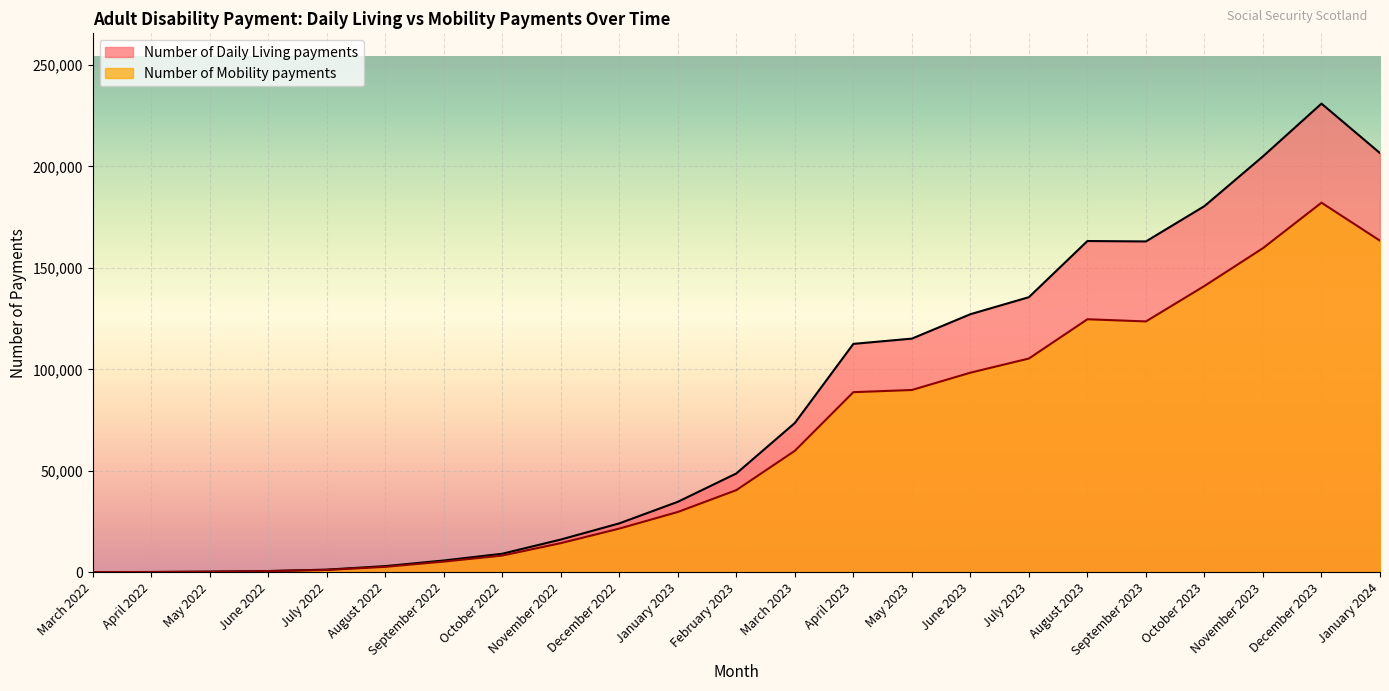

Which category has the highest value across all series?

December 2023